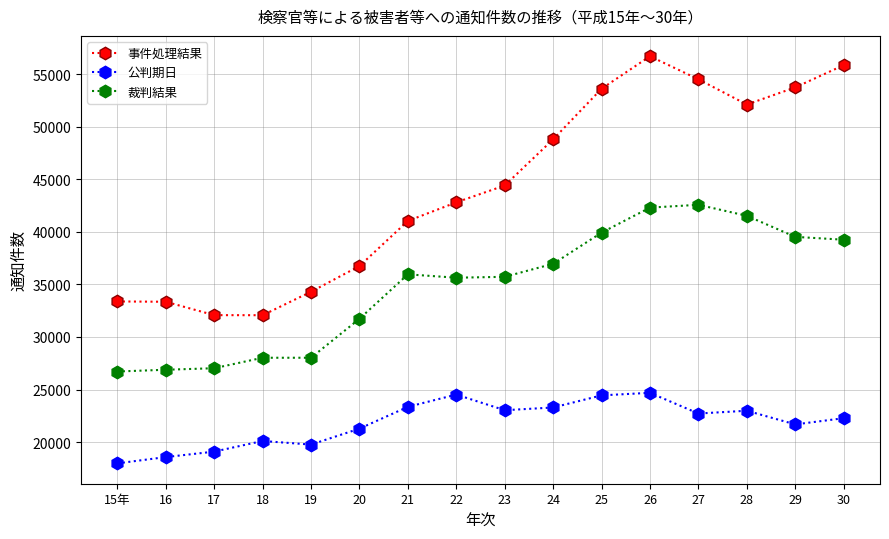

Is this an area chart (filled region under the line)?

No